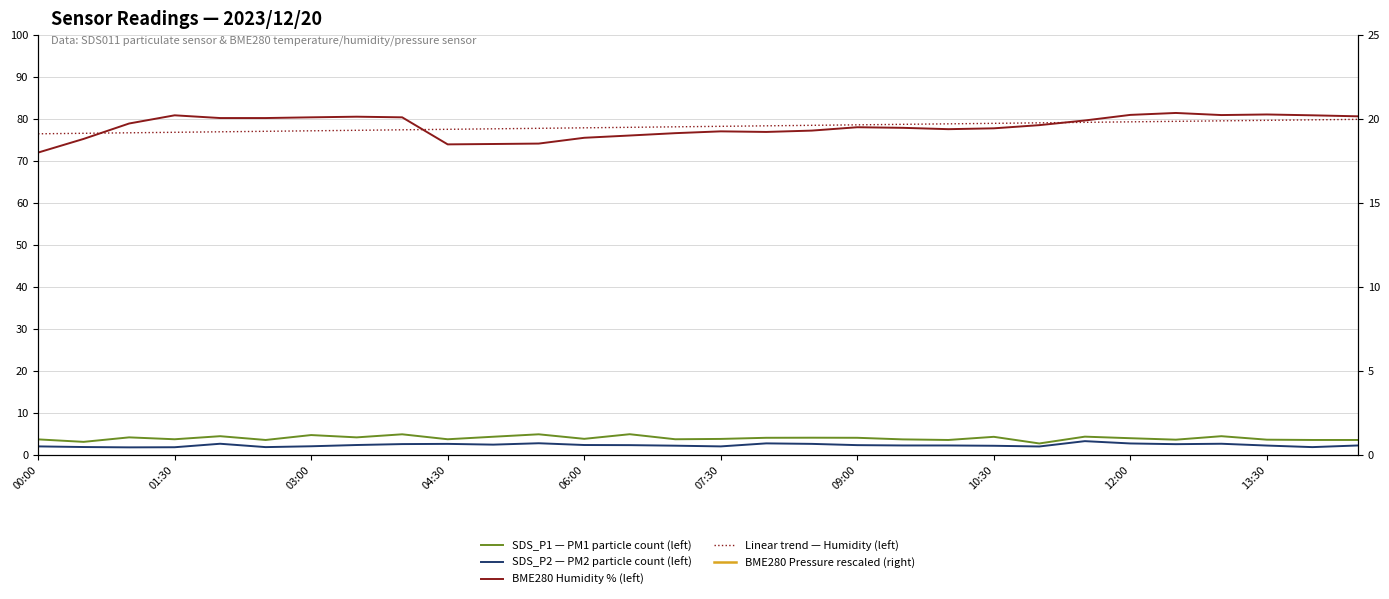

Rank the series at 01:30 from lowest to highest value.

SDS_P2 — PM2 particle count (left), SDS_P1 — PM1 particle count (left), BME280 Pressure rescaled (right), Linear trend — Humidity (left), BME280 Humidity % (left)